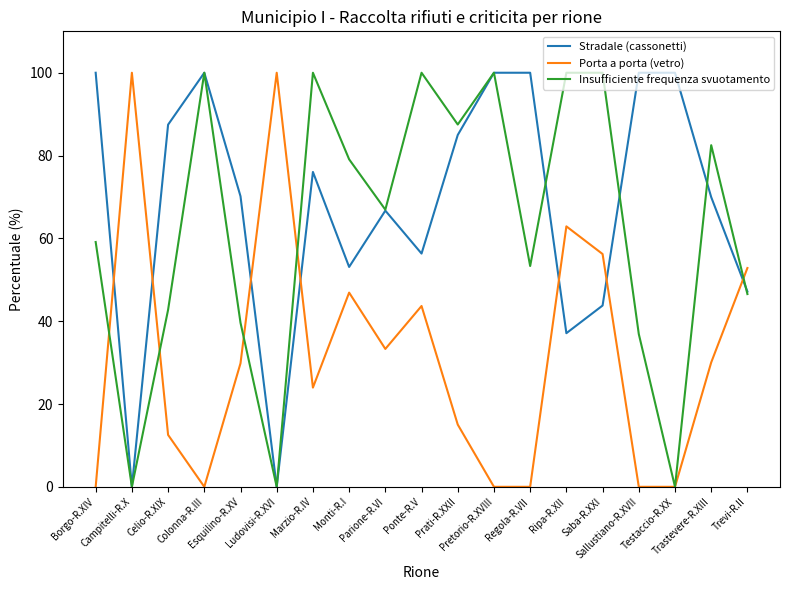

Which series ends up on top after the final intersection of Porta a porta (vetro) and Stradale (cassonetti)?

Porta a porta (vetro)